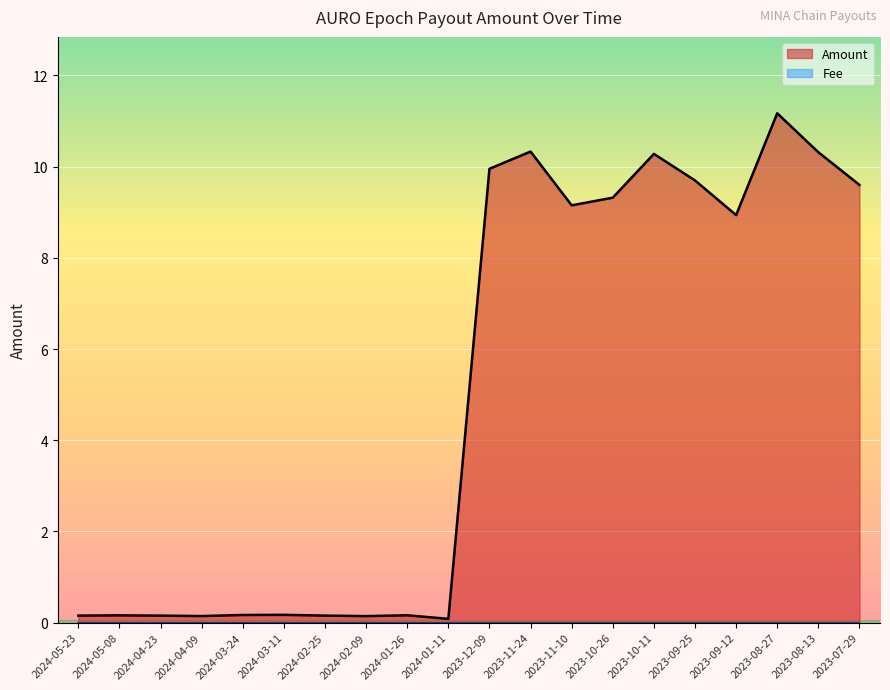

Reading left to right, what are all the values shown in this chart?

0.2	0.2	0.2	0.1	0.2	0.2	0.2	0.1	0.2	0.1	10.0	10.3	9.2	9.3	10.3	9.7	8.9	11.2	10.3	9.6